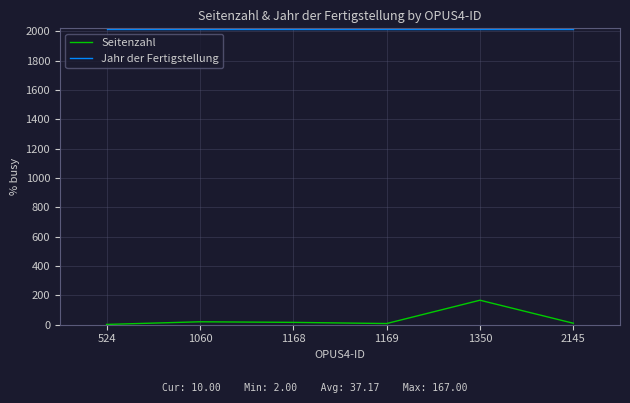

What are all the series names shown in the legend?

Seitenzahl, Jahr der Fertigstellung